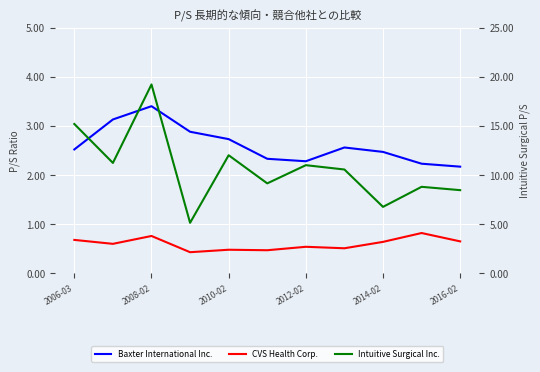

What is the difference between the maximum and minimum values in the Intuitive Surgical Inc. series?

14.1